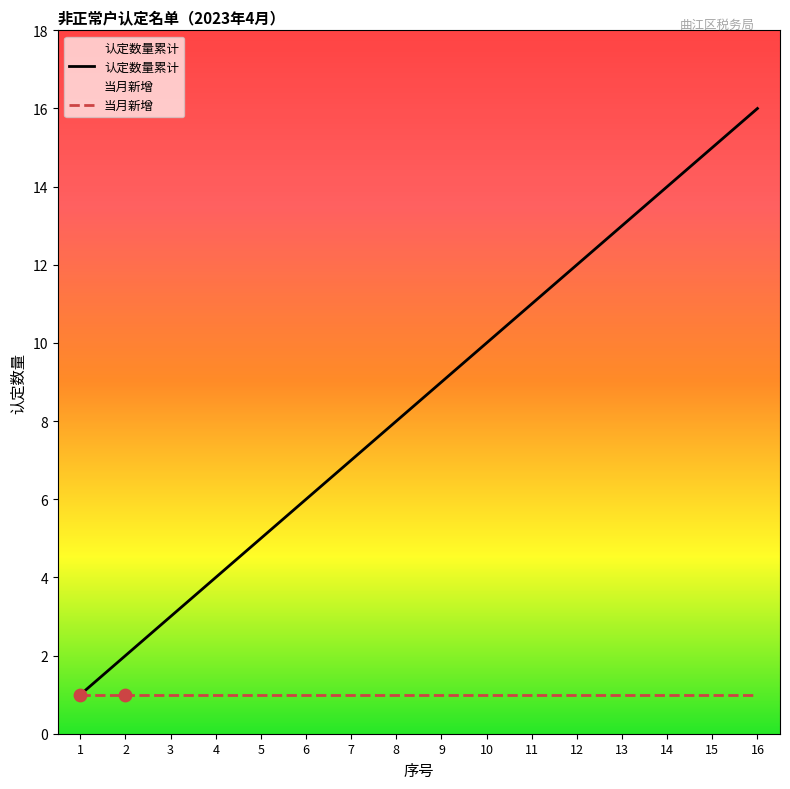

Which has a higher value, 16 or 6?

16